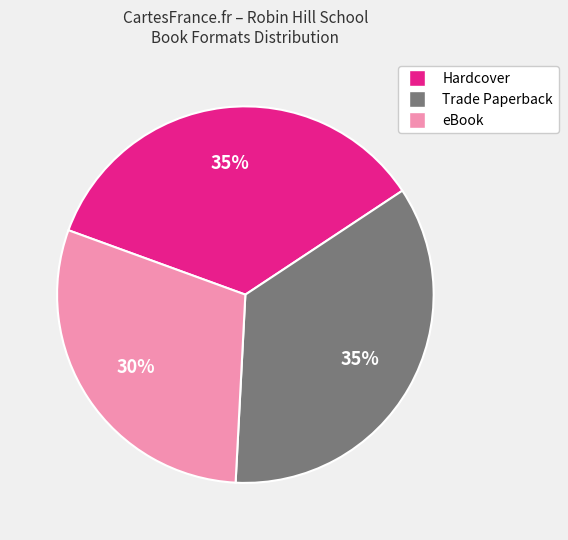

Does any single category account for the majority?

No